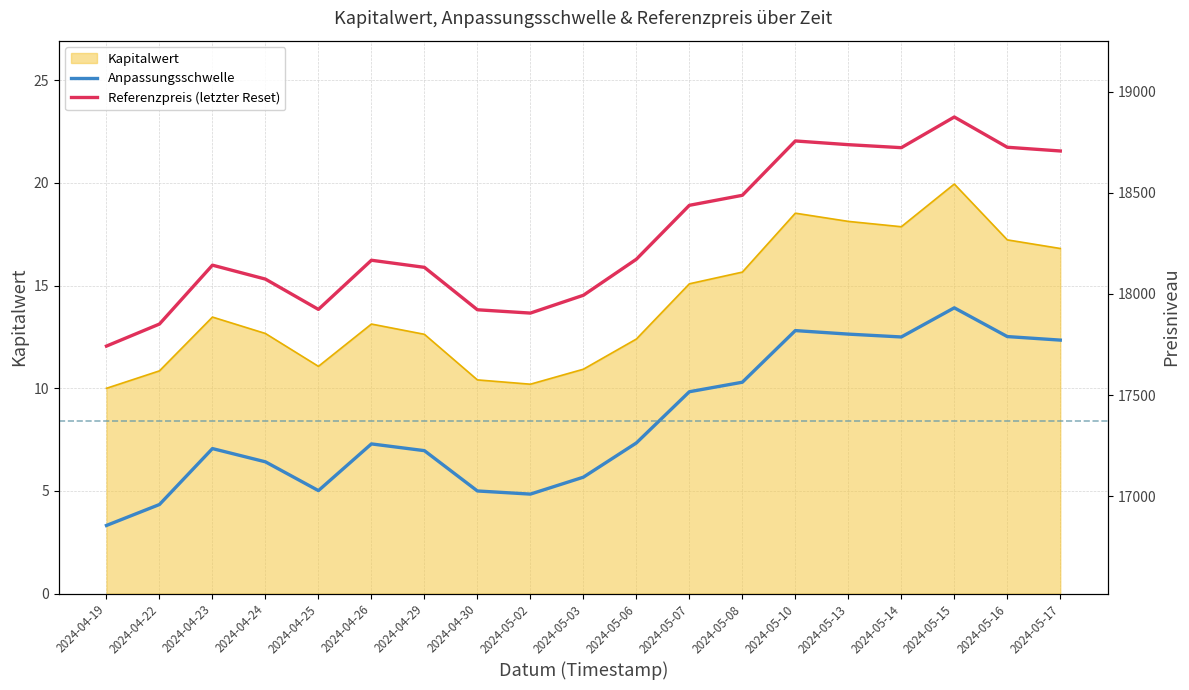

True or false: Referenzpreis (letzter Reset) and Anpassungsschwelle intersect in this chart.

False